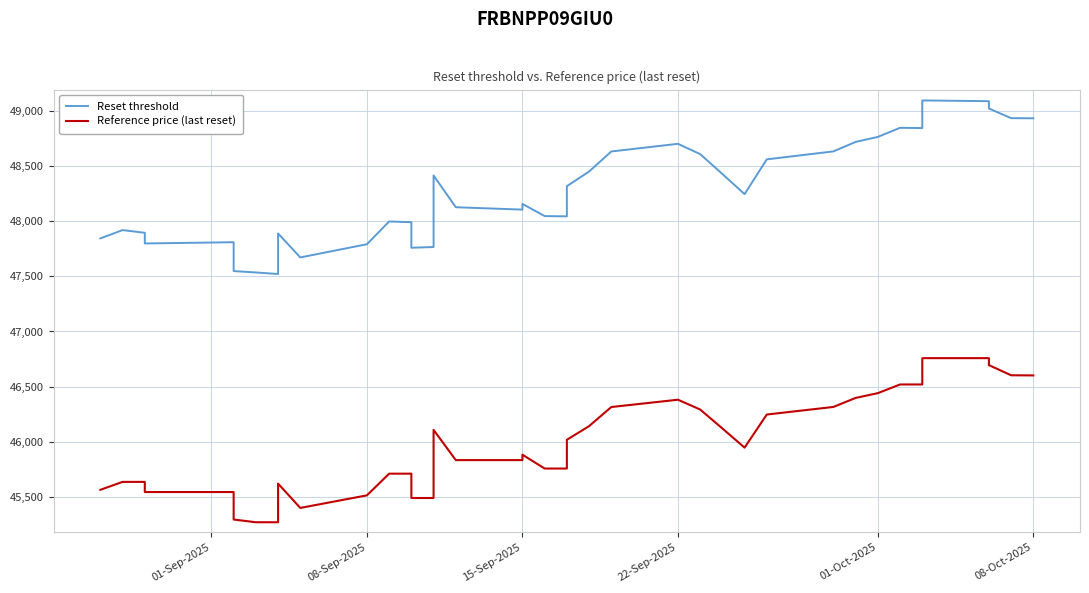

Is it true that Reference price (last reset) equals 67095.2 at 32?

False